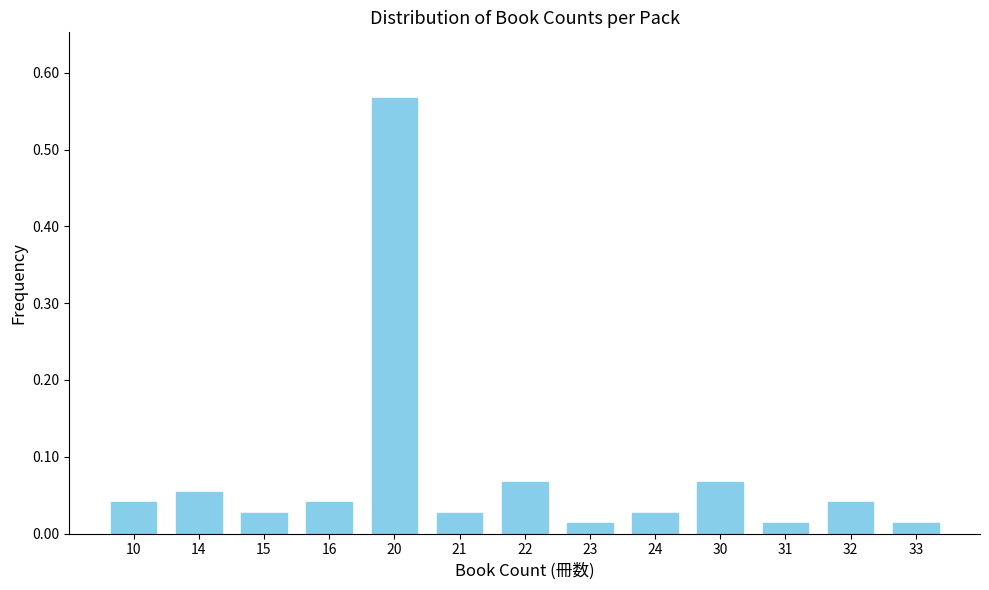

Between 30 and 33, which is larger?

30